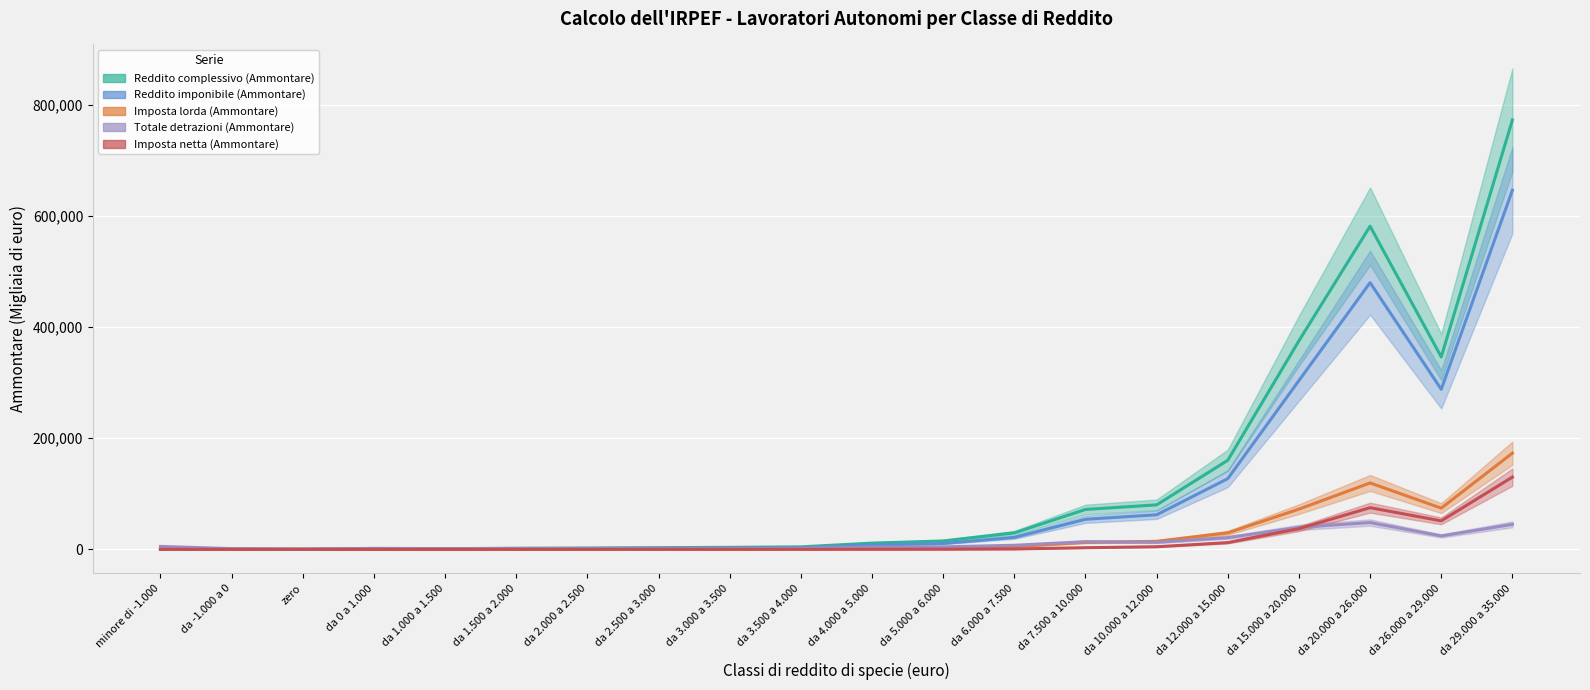

Between zero and da 6.000 a 7.500, which is larger?

da 6.000 a 7.500